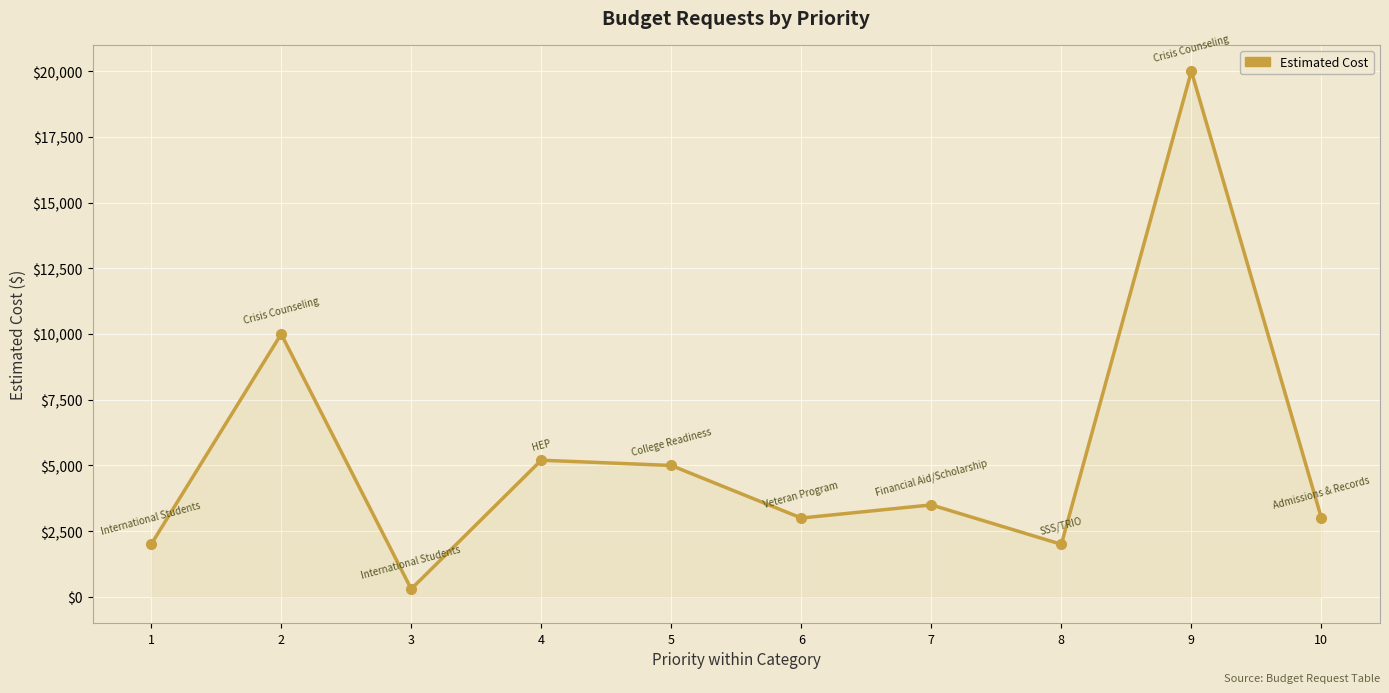

At which category does the data reach its first local peak?

2